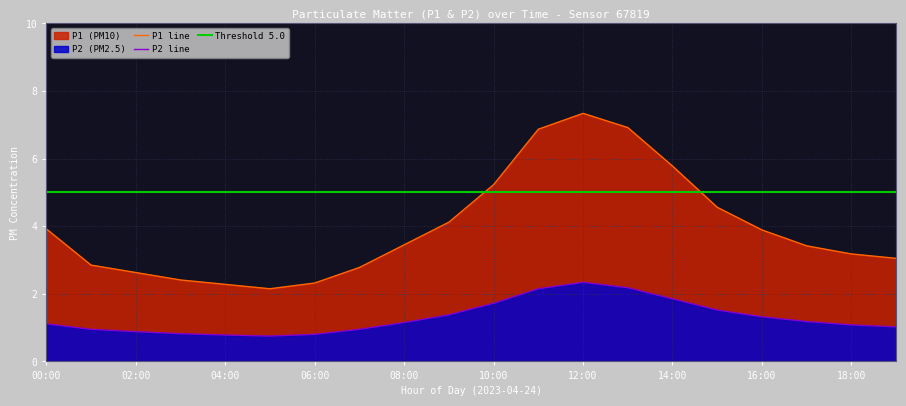

How many values in the P2 series are below 1?

7